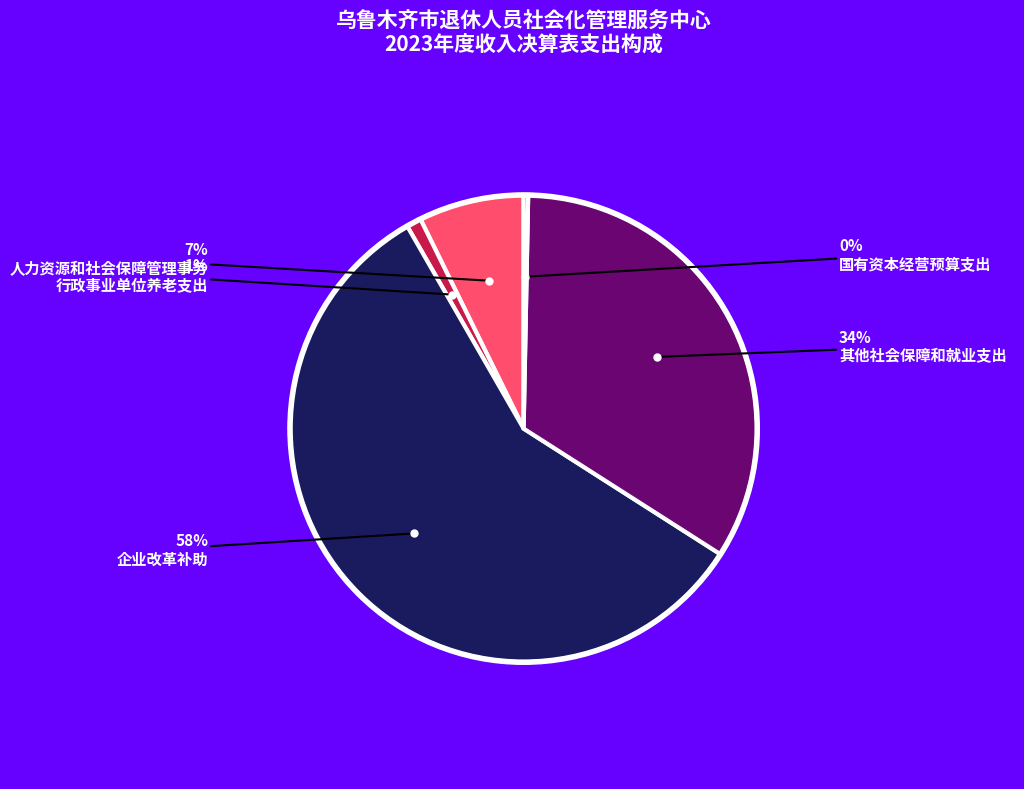

Is there a majority slice in this chart?

Yes